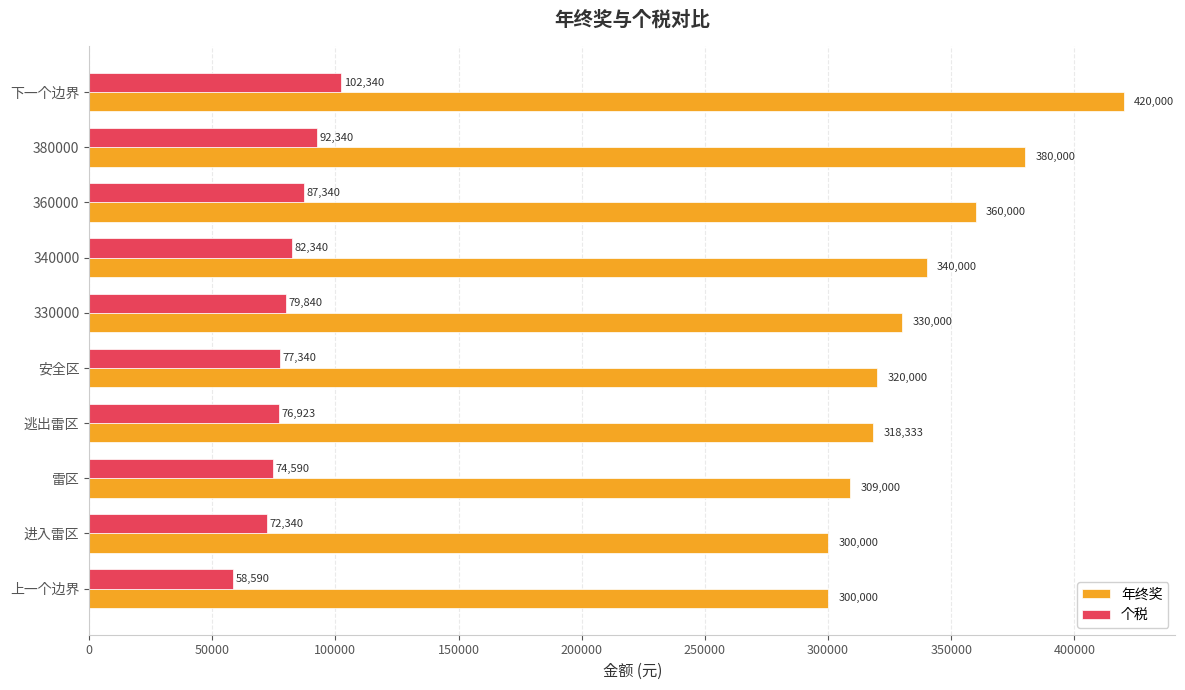

What is the highest value of the 年终奖 series?

420000.0